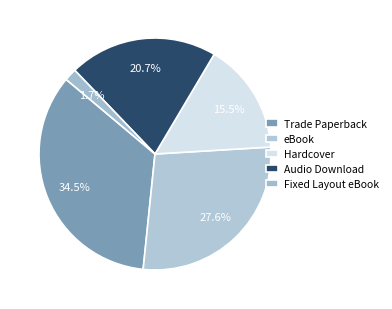

How many slices are in this pie chart?

5